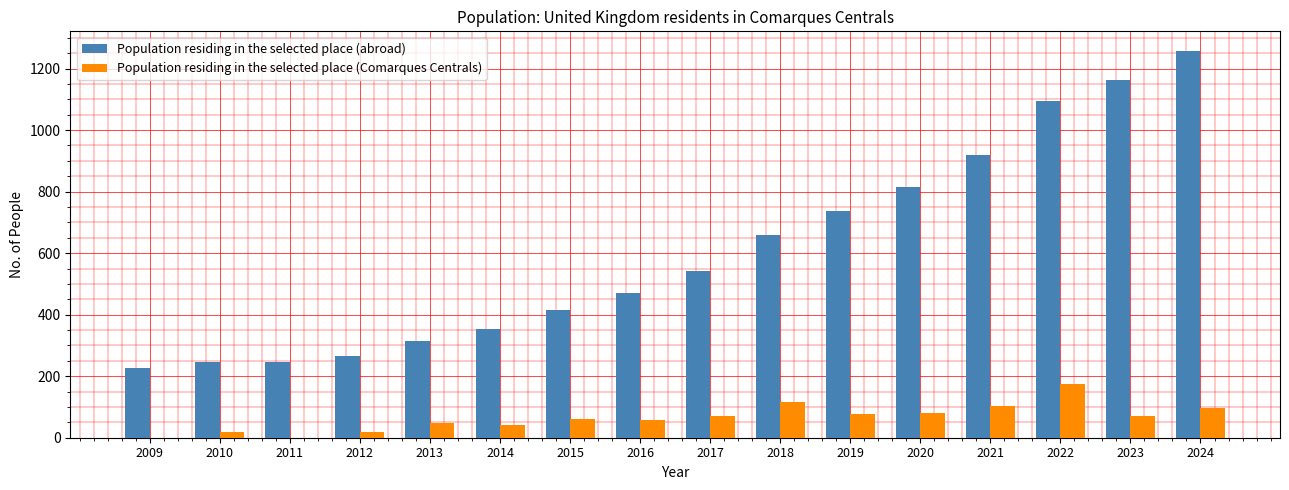

What is the sum of the Population residing in the selected place (Comarques Centrals) values at 2016 and 2011?

56